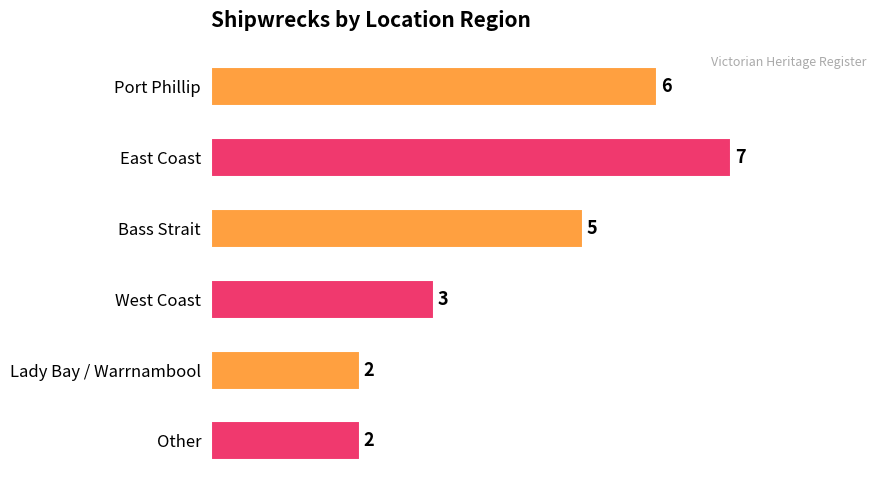

Which label corresponds to the largest value in the chart?

East Coast